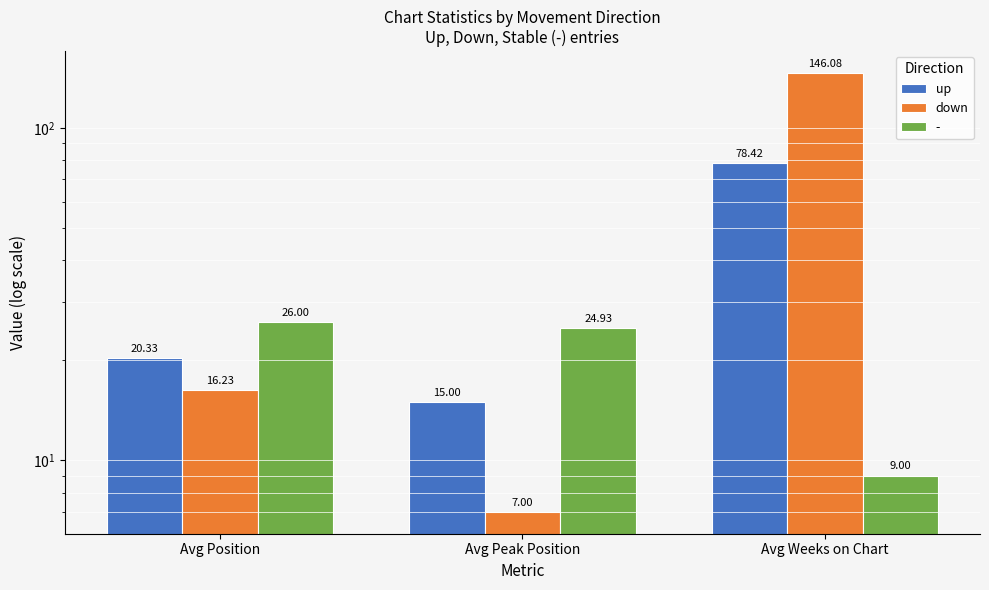

What is the maximum value shown in the chart?

146.1